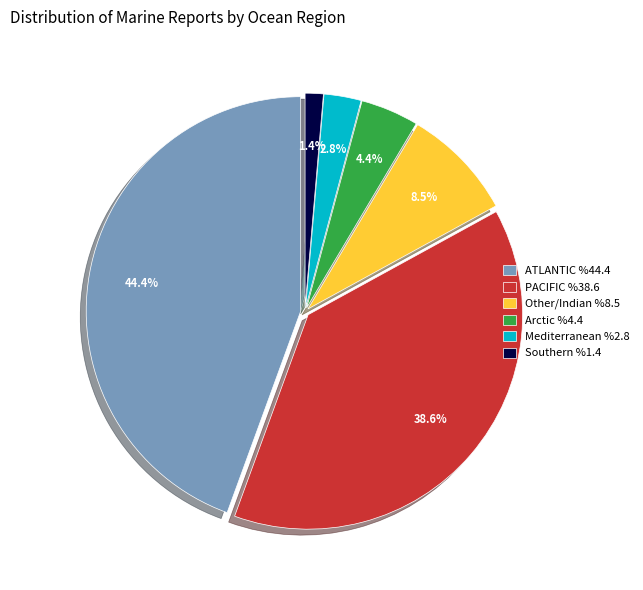

Does Other/Indian %8.5 account for over 50% of the chart?

No